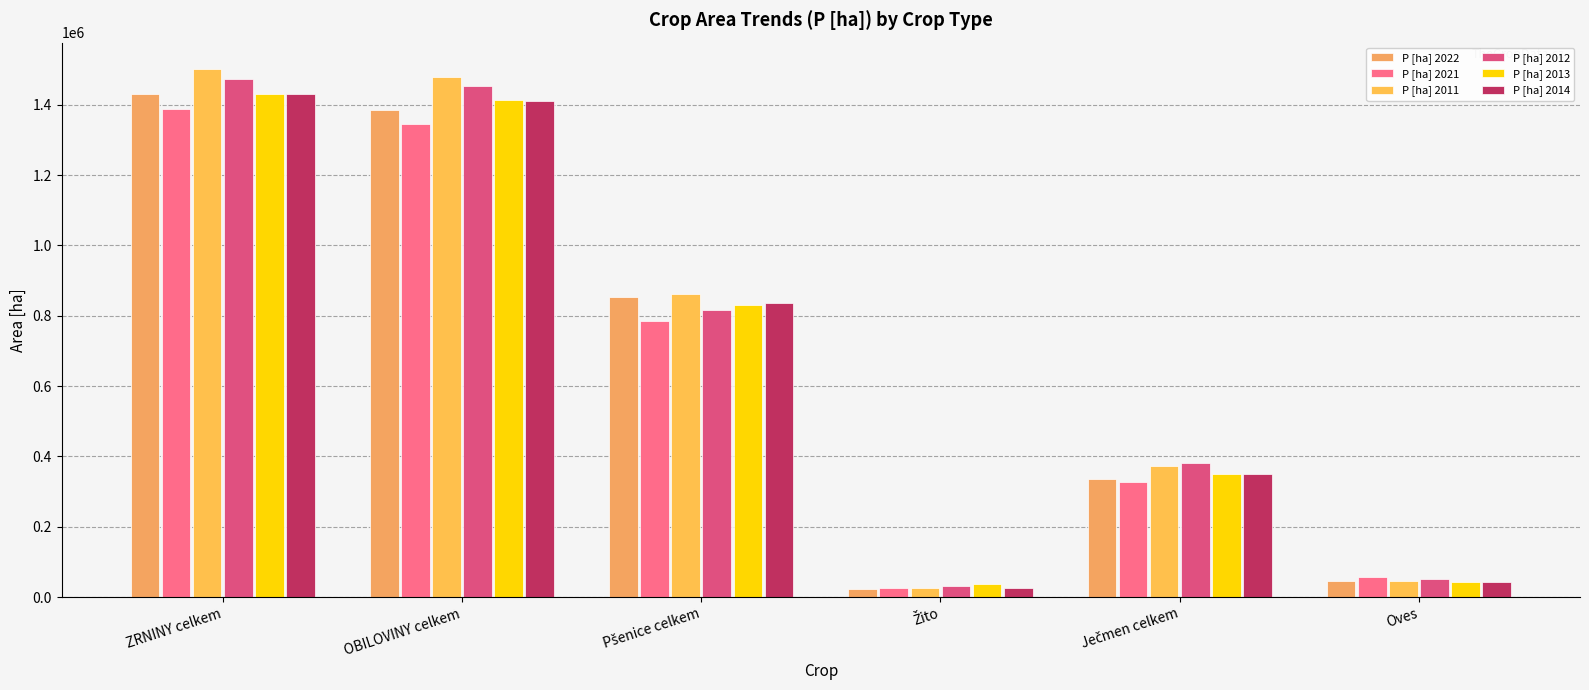

Which has a higher value, Ječmen celkem or Oves?

Ječmen celkem